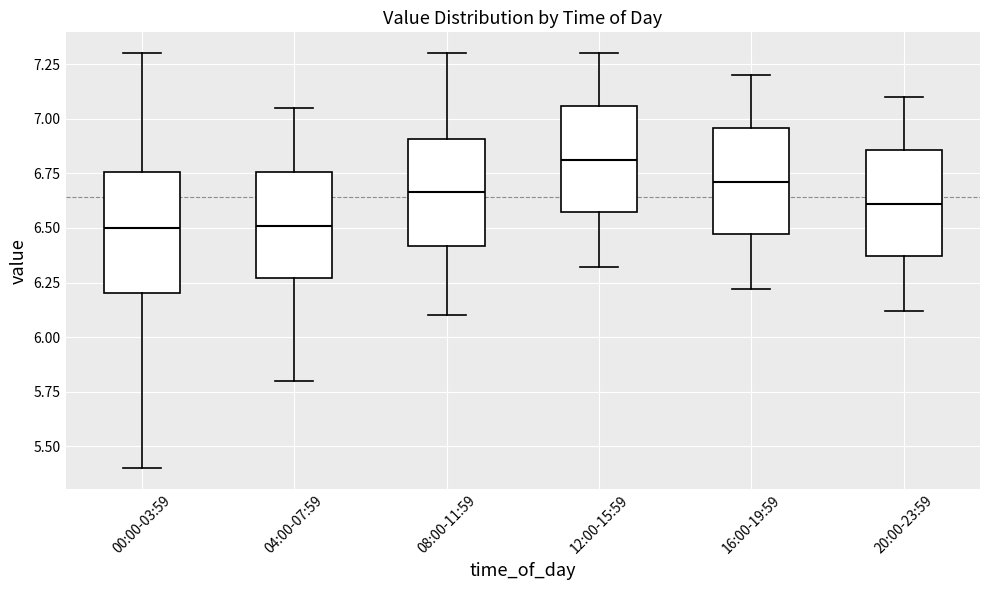

Where does the lower whisker of the box for 08:00-11:59 end on the y-axis? The values are not printed on the chart, so give them approximately, as read against the axis.

6.10